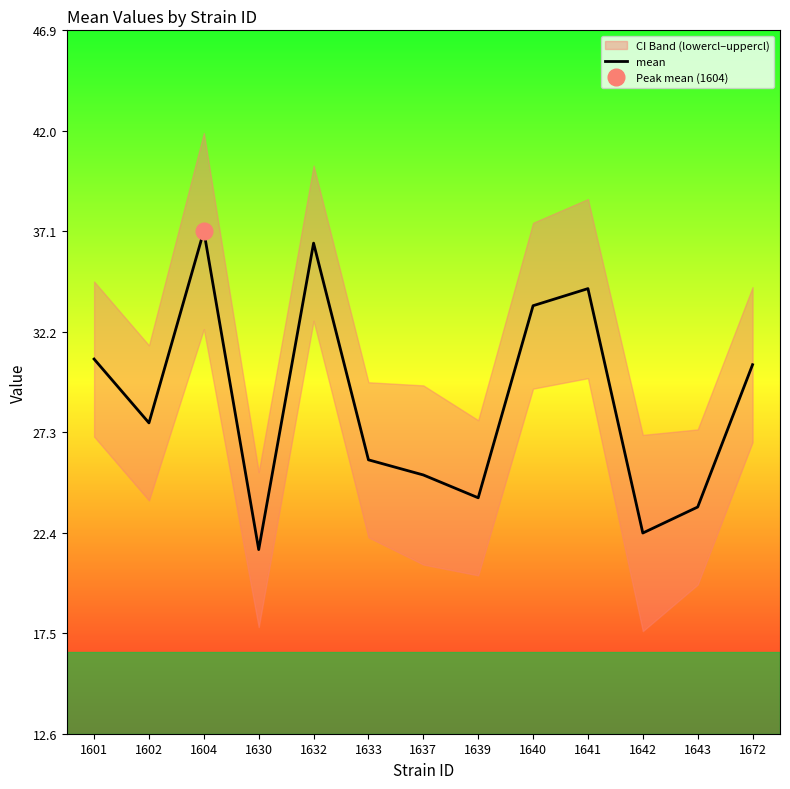

How many values exceed 27?

7